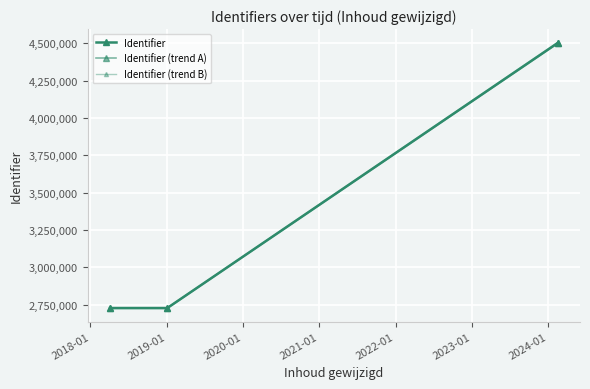

How many lines are shown in the chart?

3